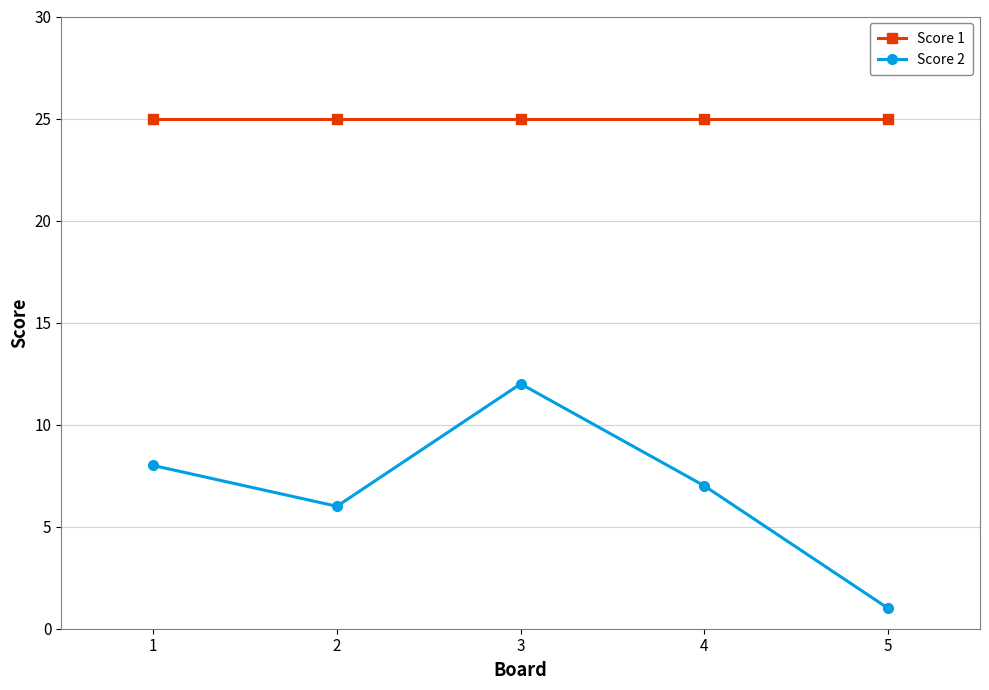

Which series has the largest range (max minus min)?

Score 2